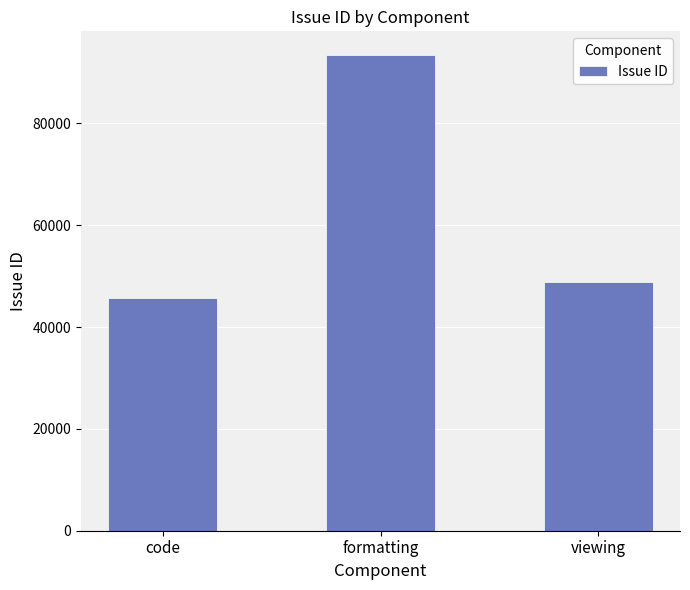

Reading left to right, list all the values displayed in this chart.

45618	93416	48912